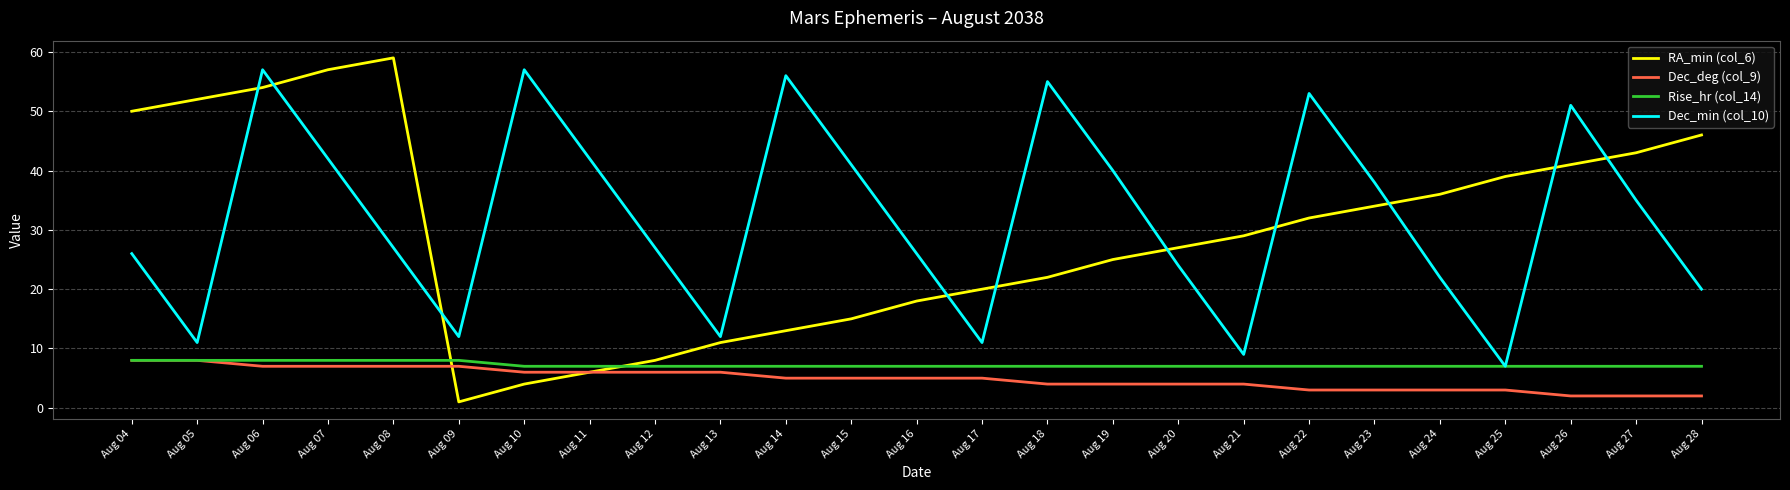

What is the spread (max minus min) of values at Aug 09?

11